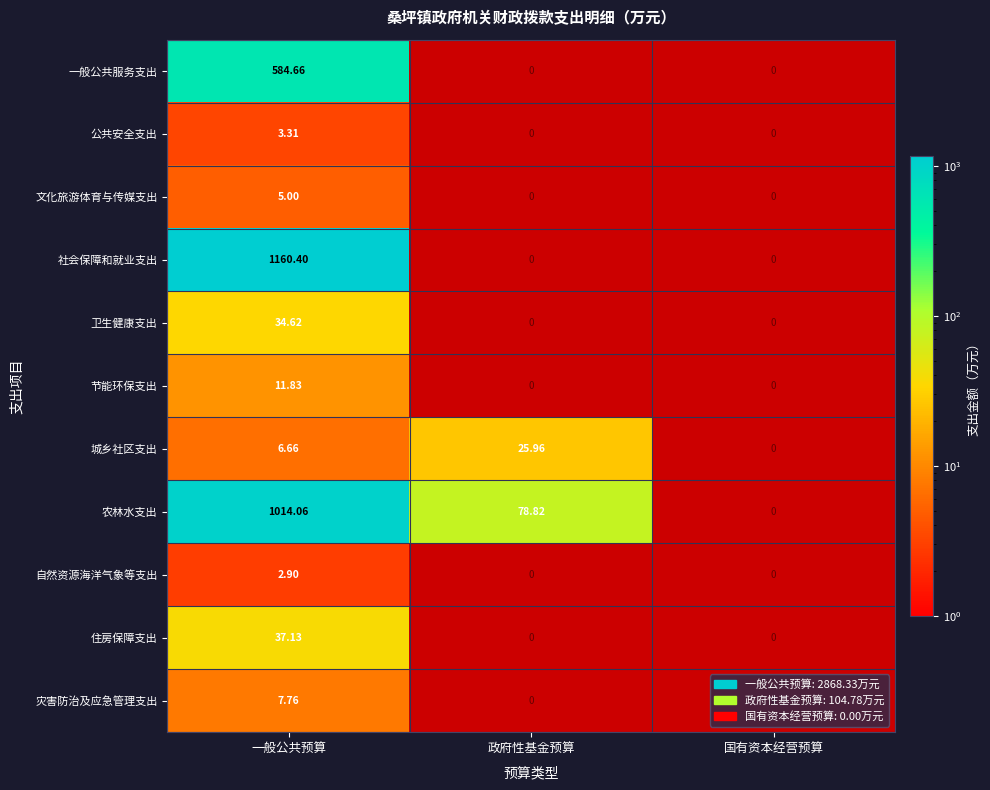

Is the value of 城乡社区支出 at 一般公共预算 greater than the value of 节能环保支出 at 一般公共预算?

No